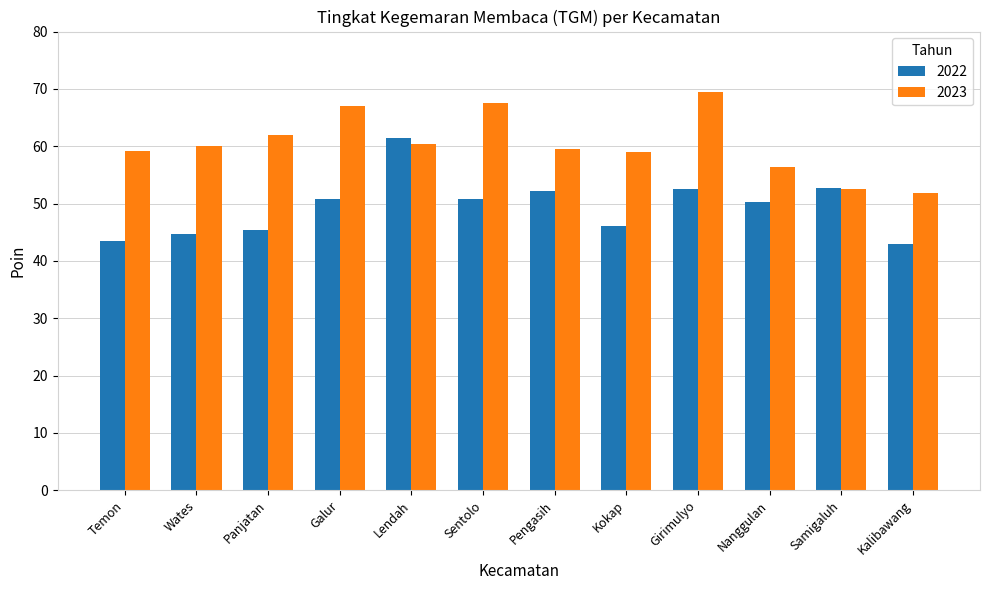

List the series in order of their overall mean, highest first.

2023, 2022